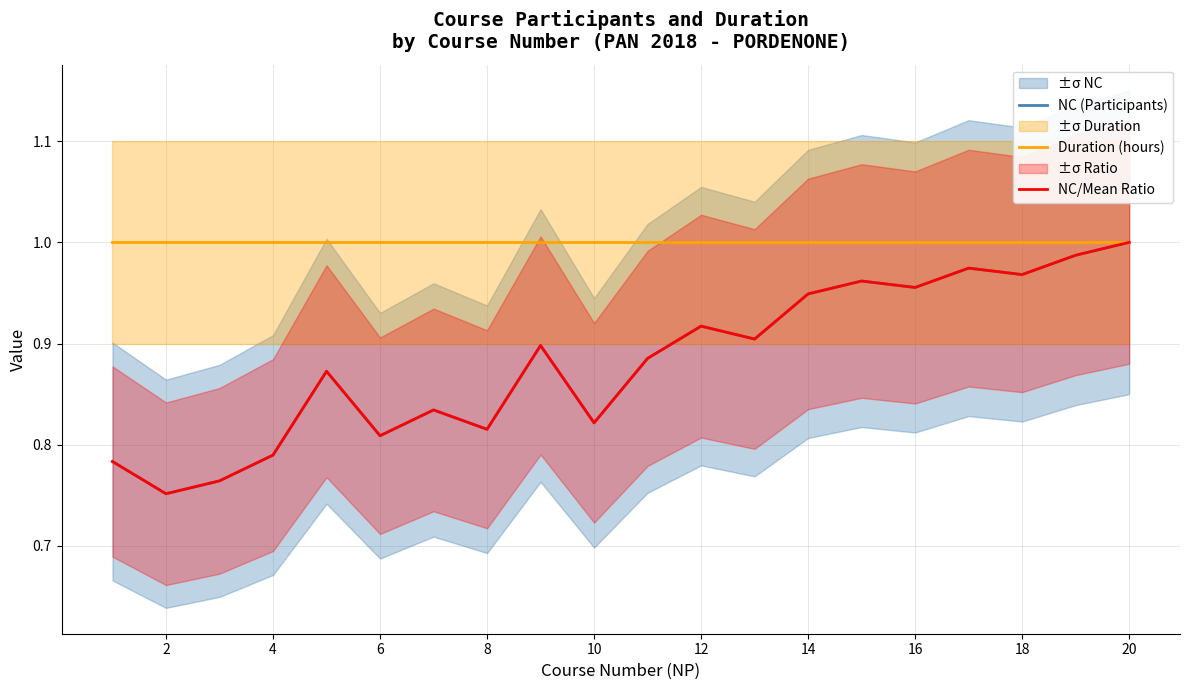

What is the minimum value shown in the chart?

0.8